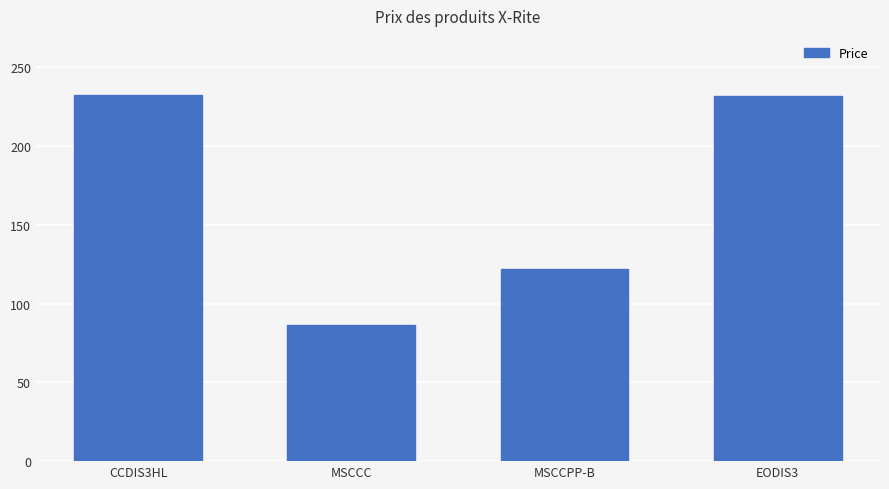

Which label corresponds to the smallest value in the chart?

MSCCC